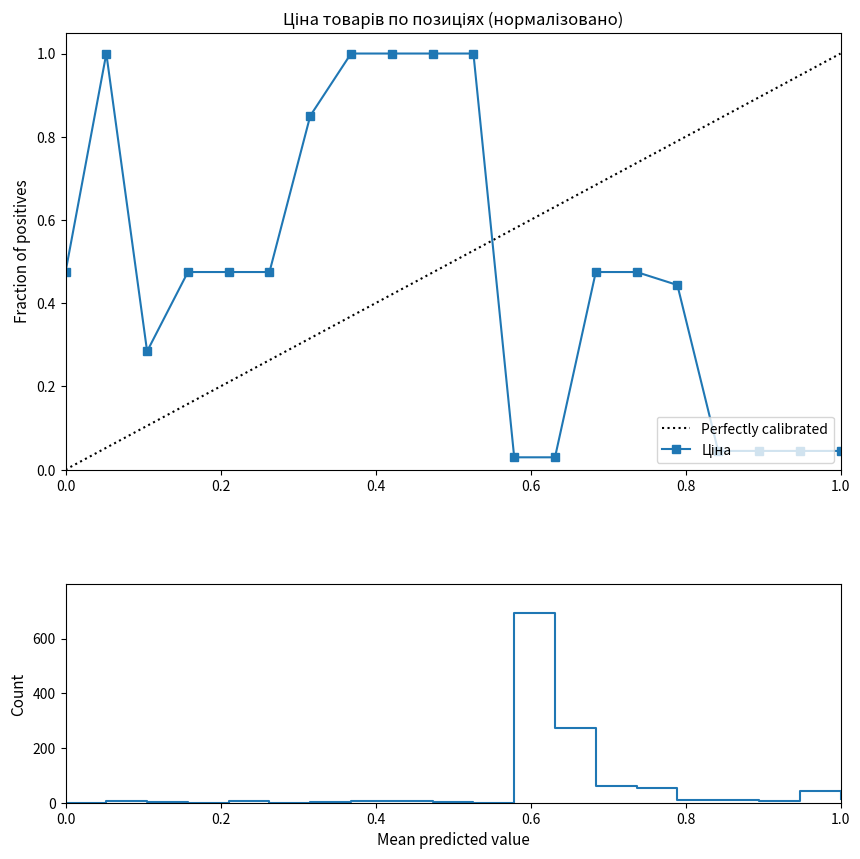

How many data points does each series have?

20